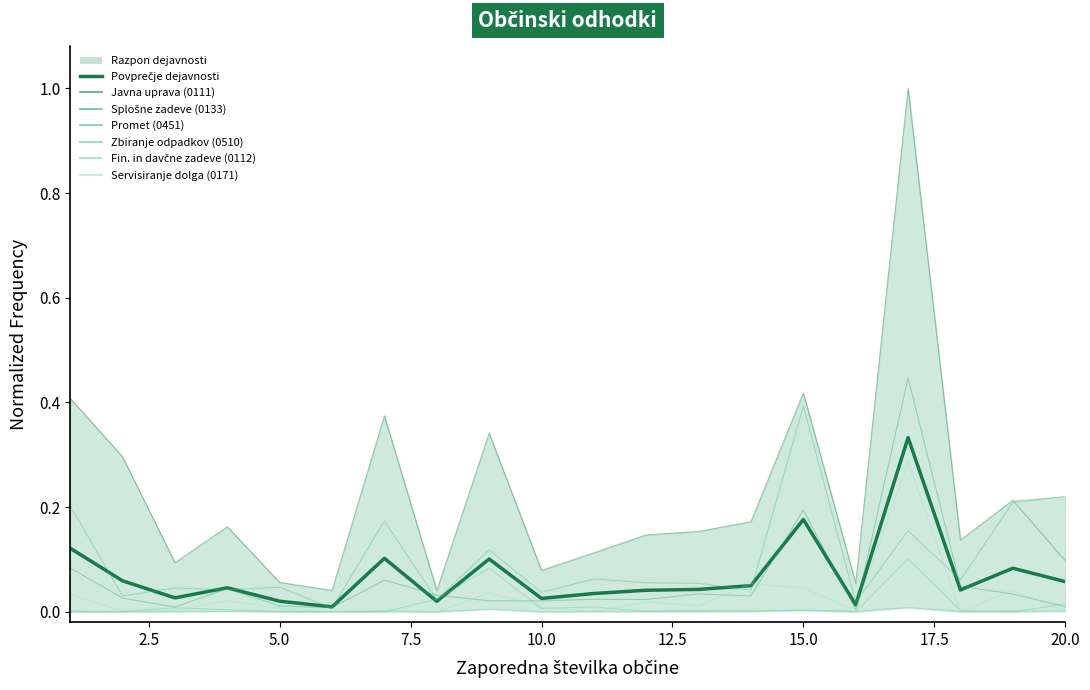

Reading right to left, what are all the values shown in this chart?

Javna uprava (0111): 0.1	0.2	0.1	1.0	0.1	0.4	0.2	0.2	0.1	0.1	0.1	0.3	0.0	0.4	0.0	0.1	0.2	0.1	0.3	0.4
Splošne zadeve (0133): 0.0	0.0	0.0	0.4	0.0	0.2	0.0	0.0	0.0	0.0	0.0	0.0	0.0	0.1	0.0	0.0	0.0	0.0	0.0	0.1
Promet (0451): 0.2	0.2	0.1	0.2	0.0	0.4	0.0	0.1	0.1	0.1	0.0	0.1	0.0	0.2	0.0	0.0	0.0	0.0	0.0	0.2
Zbiranje odpadkov (0510): 0.0	0.0	0.0	0.1	0.0	0.0	0.0	0.0	0.0	0.0	0.0	0.1	0.0	0.0	0.0	0.0	0.0	0.0	0.0	0.0
Fin. in davčne zadeve (0112): 0.0	0.0	0.0	0.0	0.0	0.0	0.0	0.0	0.0	0.0	0.0	0.0	0.0	0.0	0.0	0.0	0.0	0.0	0.0	0.0
Servisiranje dolga (0171): 0.0	0.0	0.0	0.3	0.0	0.0	0.1	0.0	0.0	0.0	0.0	0.0	0.0	0.0	0.0	0.0	0.0	0.0	0.0	0.0